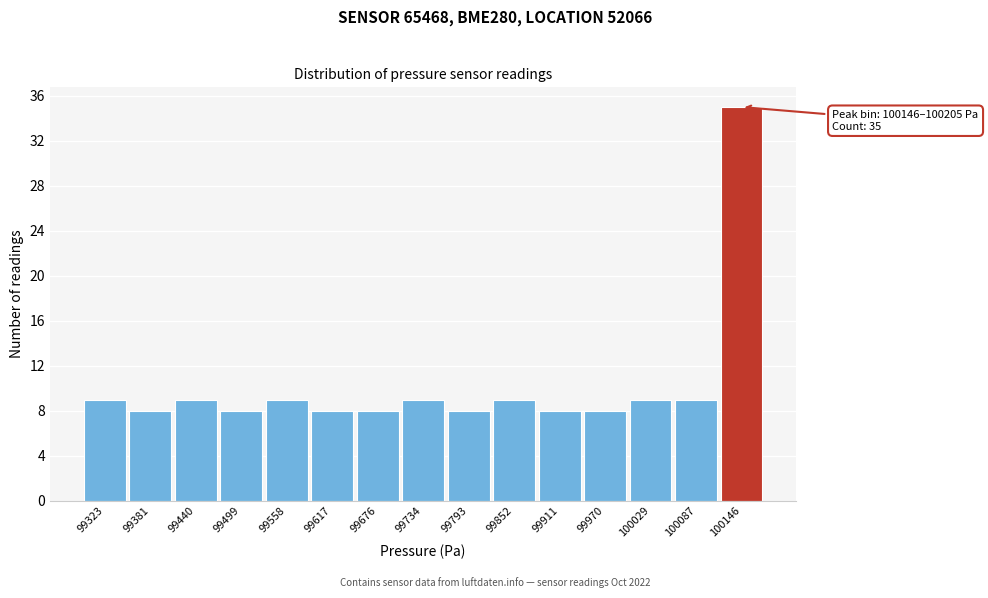

Reading left to right, transcribe all the data shown in this chart.

9	8	9	8	9	8	8	9	8	9	8	8	9	9	35